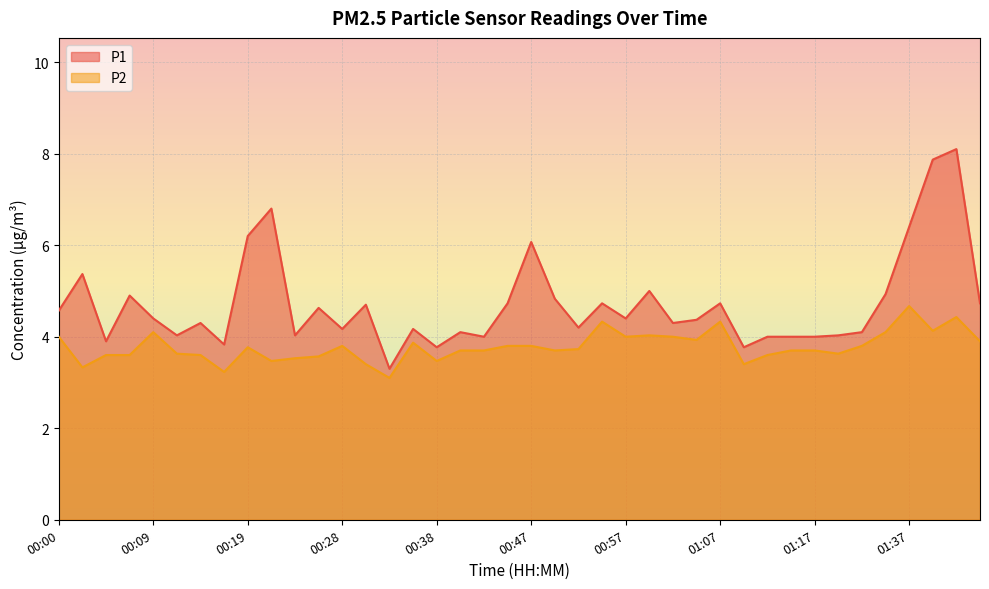

Rank the series by their average value, from lowest to highest.

P2, P1